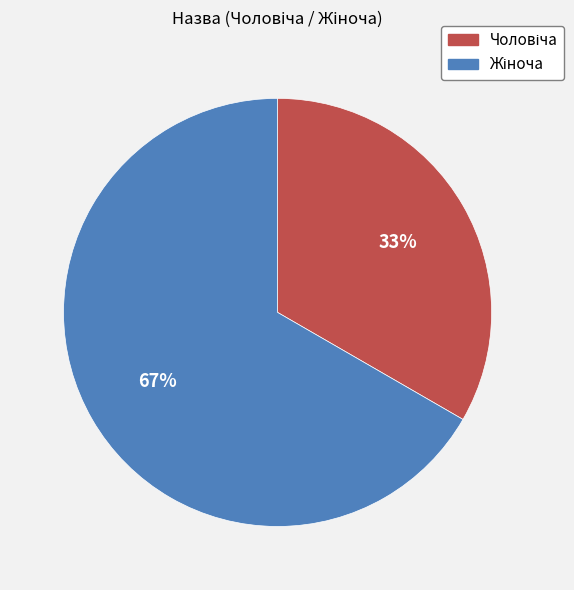

To the nearest percent, what is the average slice percentage?

50%